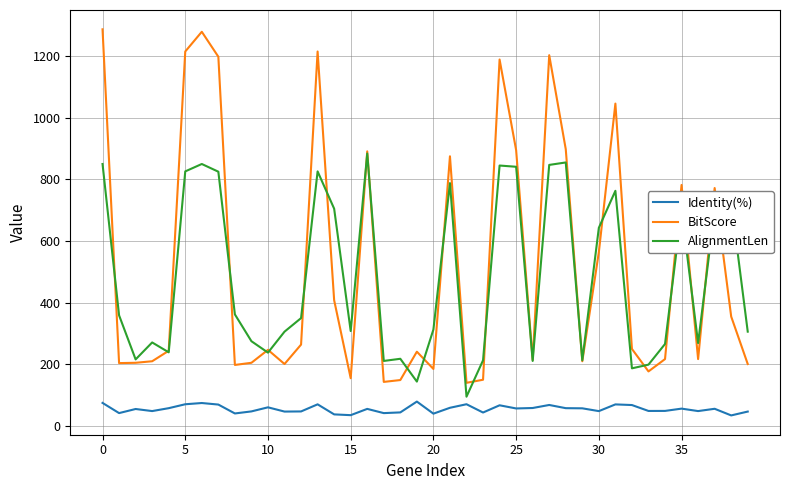

Which series has the largest range (max minus min)?

BitScore